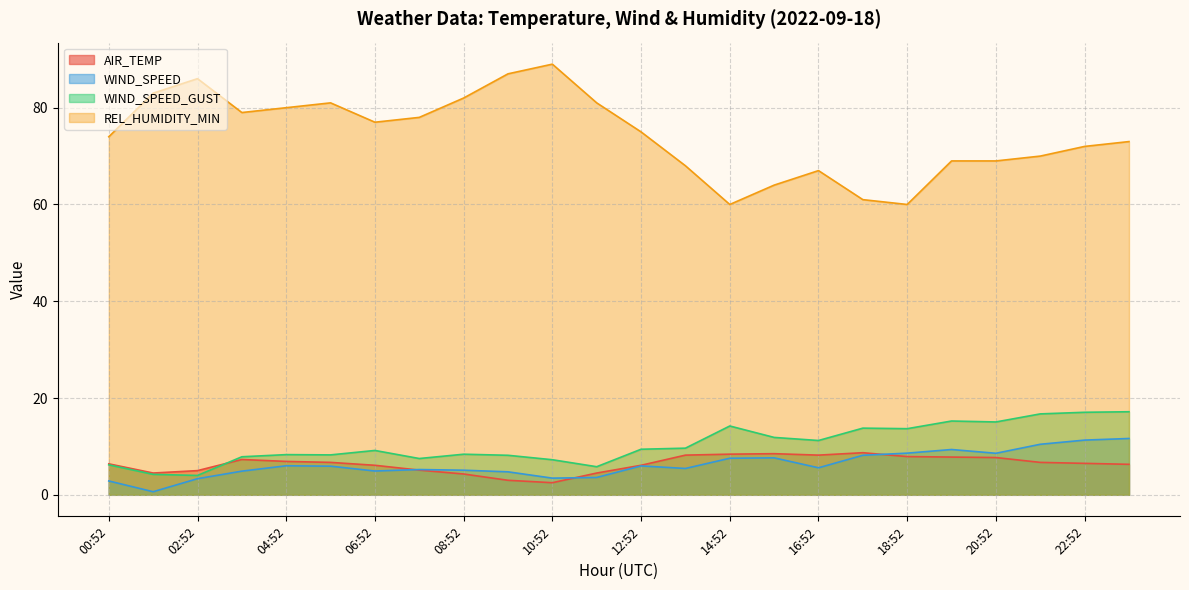

Is it true that WIND_SPEED_GUST equals 6.6 at 16:52?

False